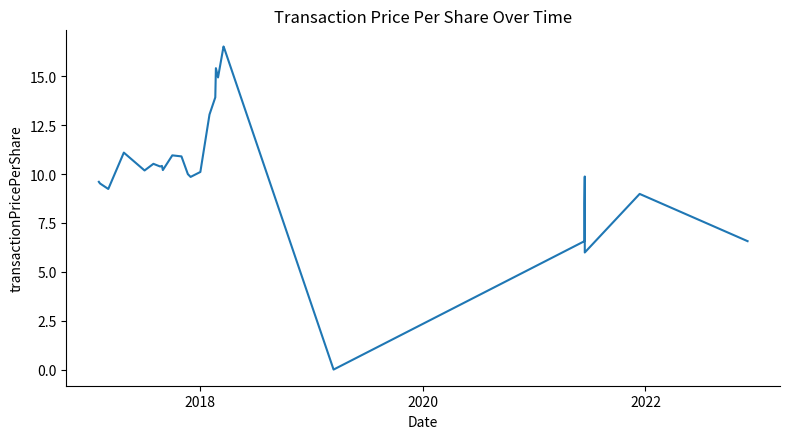

How many interior local peaks (higher than both neighbors) does the data have?

8